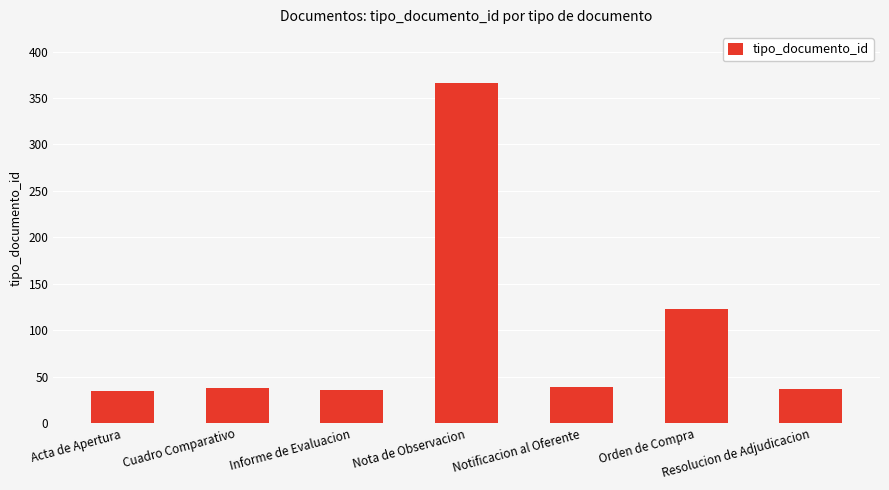

Is it true that the value at Acta de Apertura is 13?

False